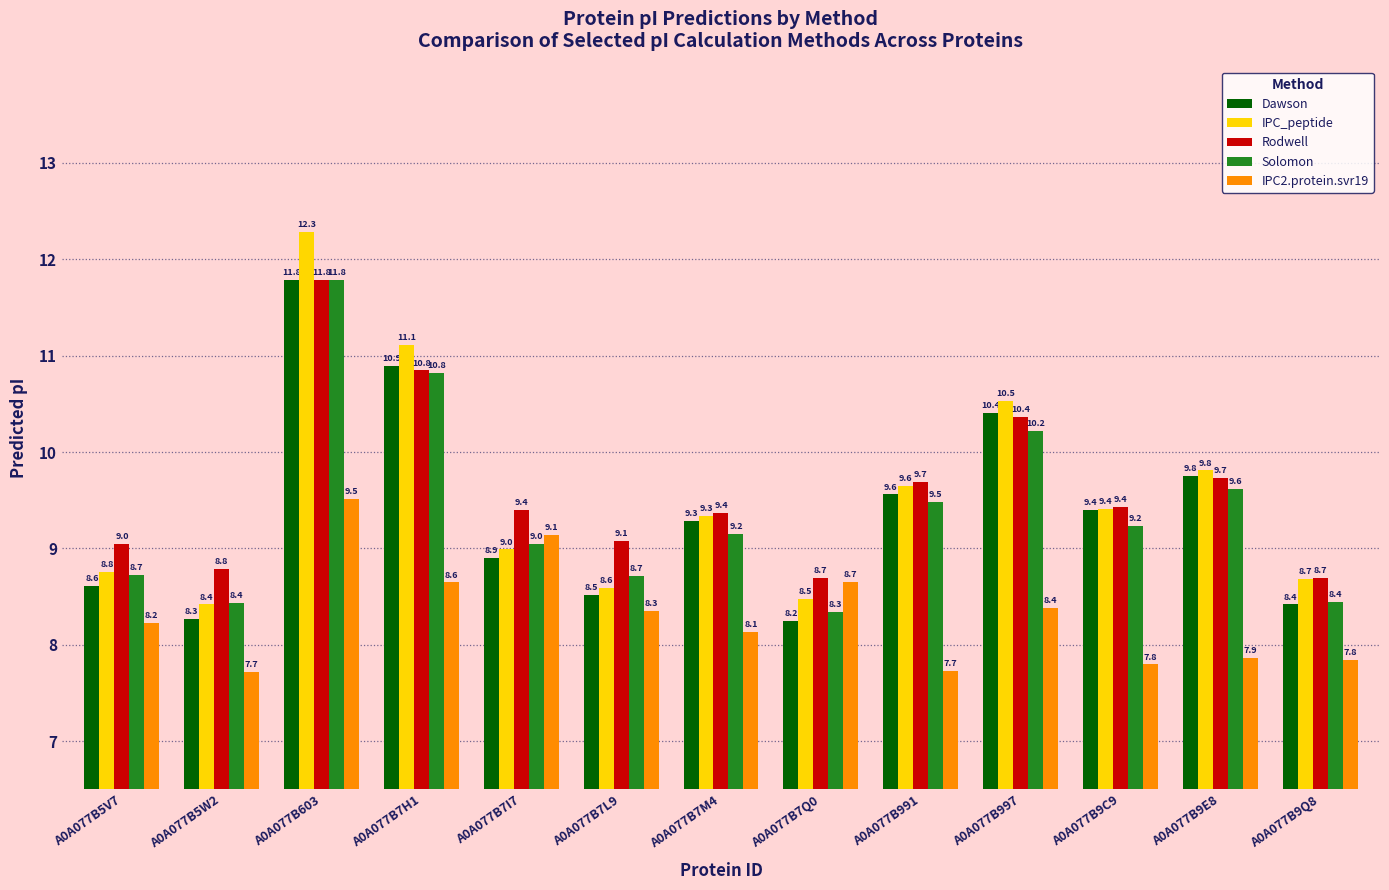

At how many categories does at least one series exceed 10?

3